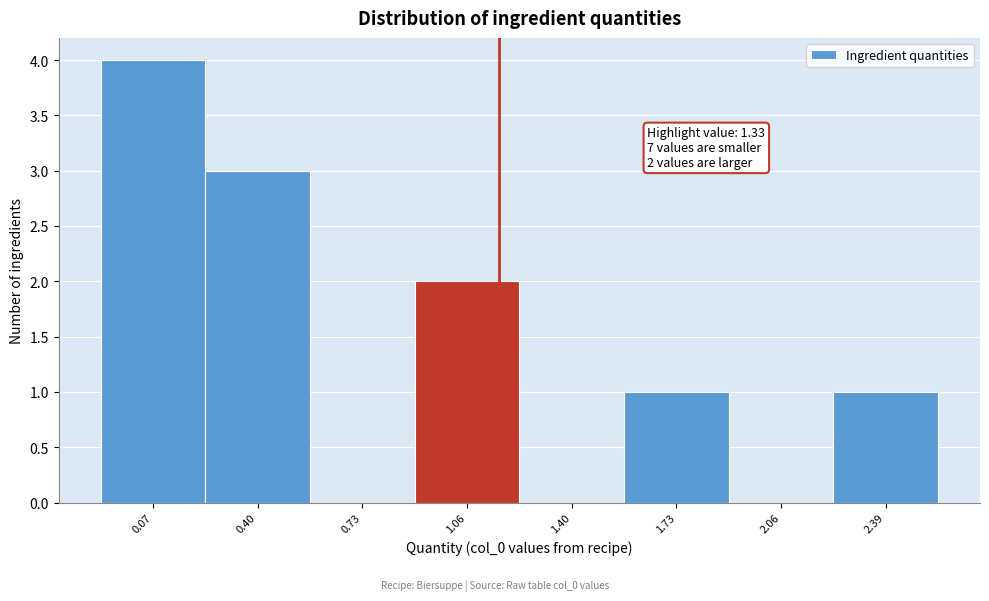

Reading right to left, transcribe all the data shown in this chart.

2.39=1	2.06=0	1.73=1	1.40=0	1.06=2	0.73=0	0.40=3	0.07=4